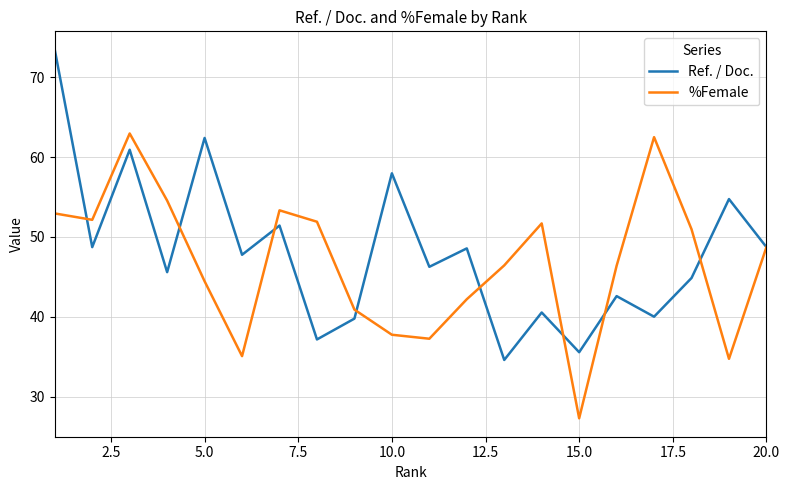

What is the difference between the second highest and second lowest values in the %Female series?

27.8